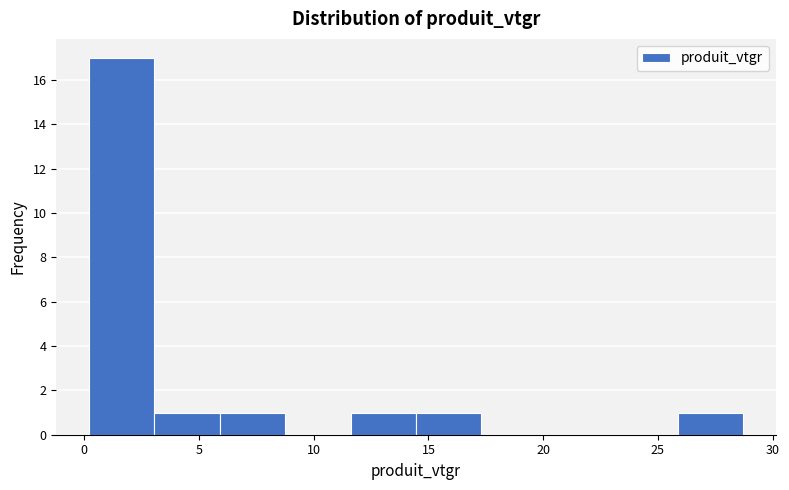

Over which range of the x-axis is the bar tallest?

0.0 to 3.0